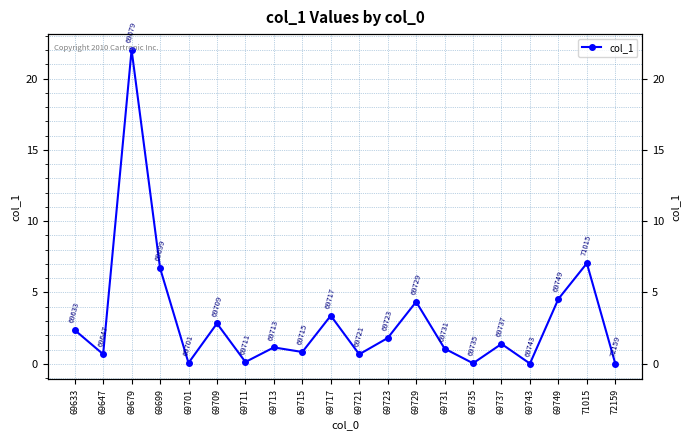

What is the difference between the values at 69723 and 69701?

1.8